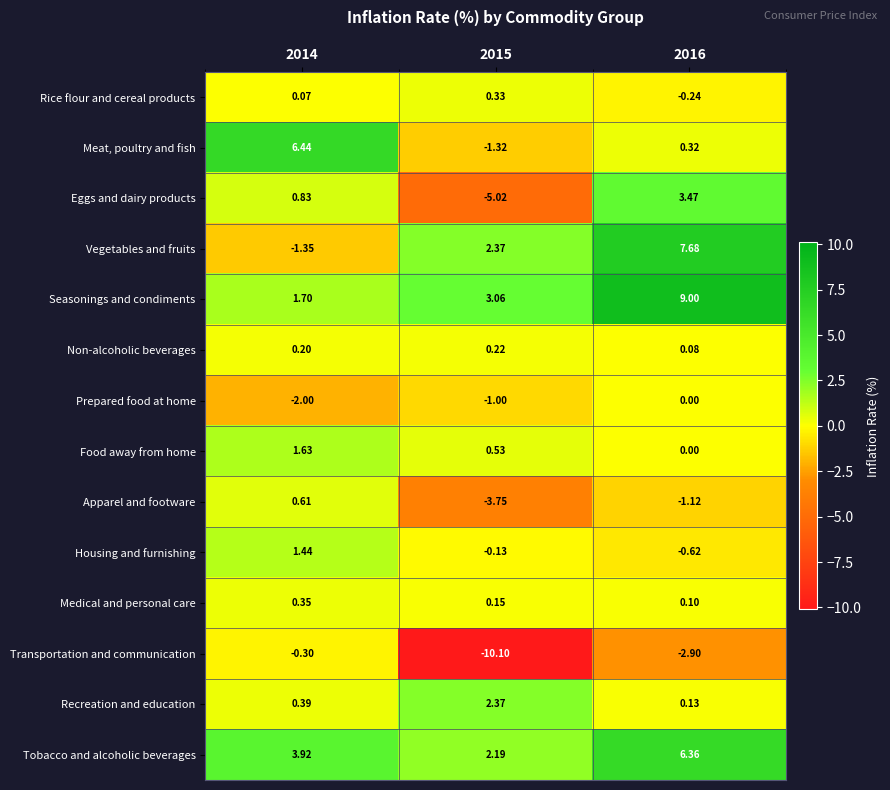

Count the number of categories in the chart.

3